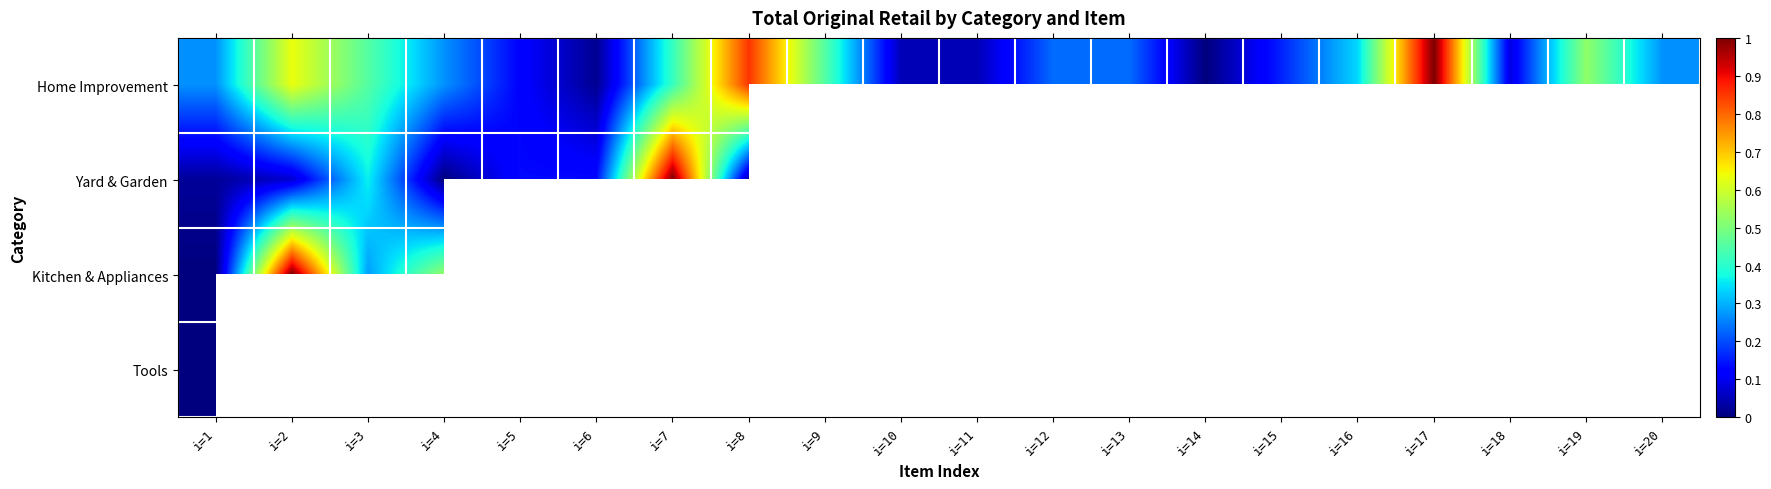

What is the difference between the highest and lowest values at i=1?

0.3